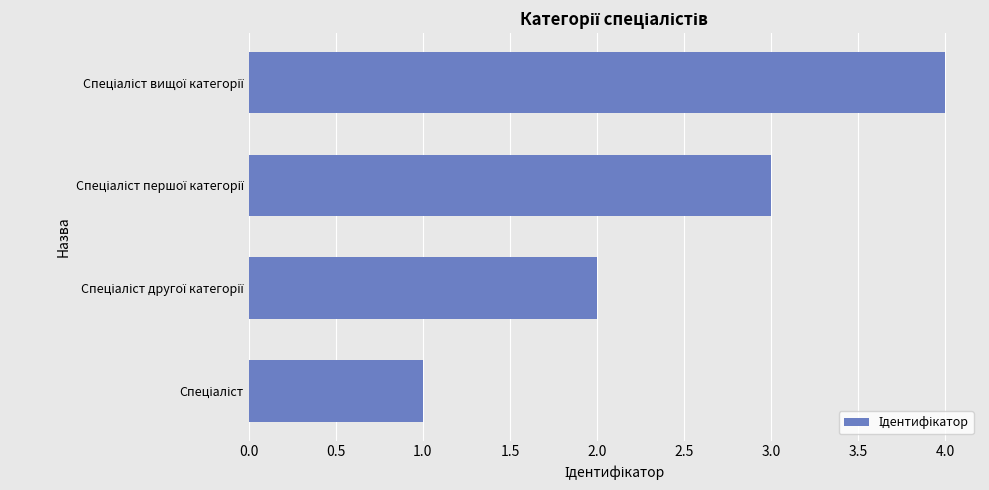

What is the maximum value shown in the chart?

4